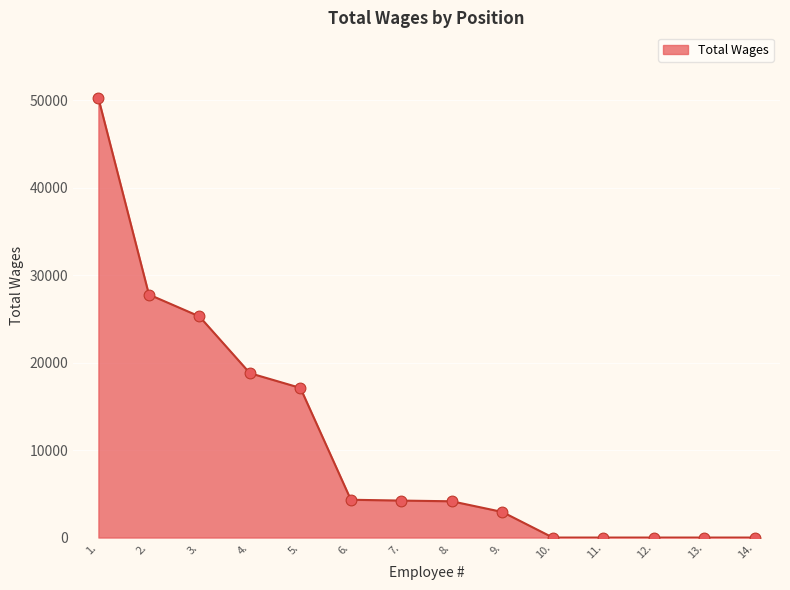

Which has a higher value, 9. or 1.?

1.